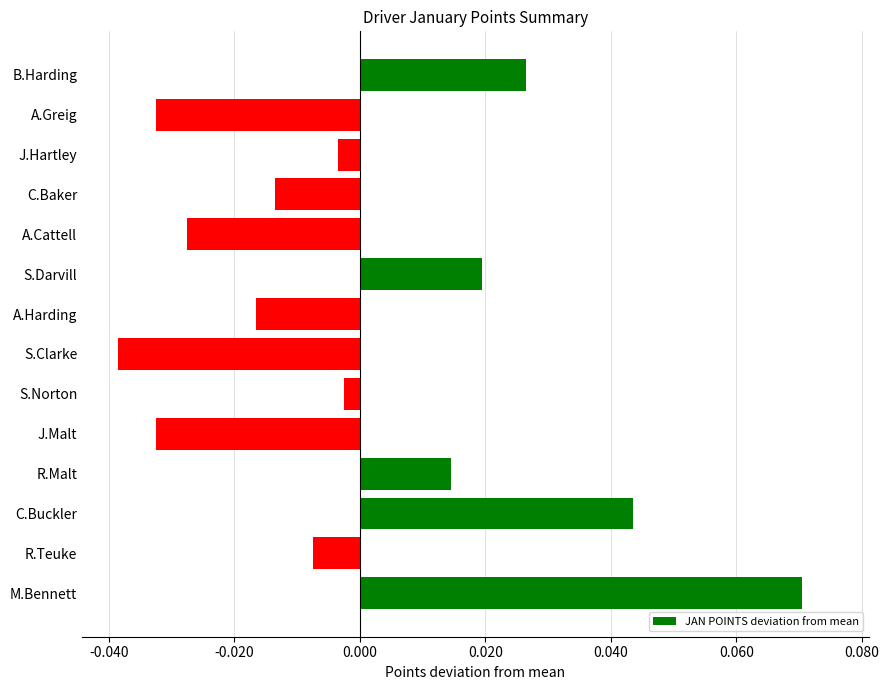

Does the chart contain any negative values?

Yes